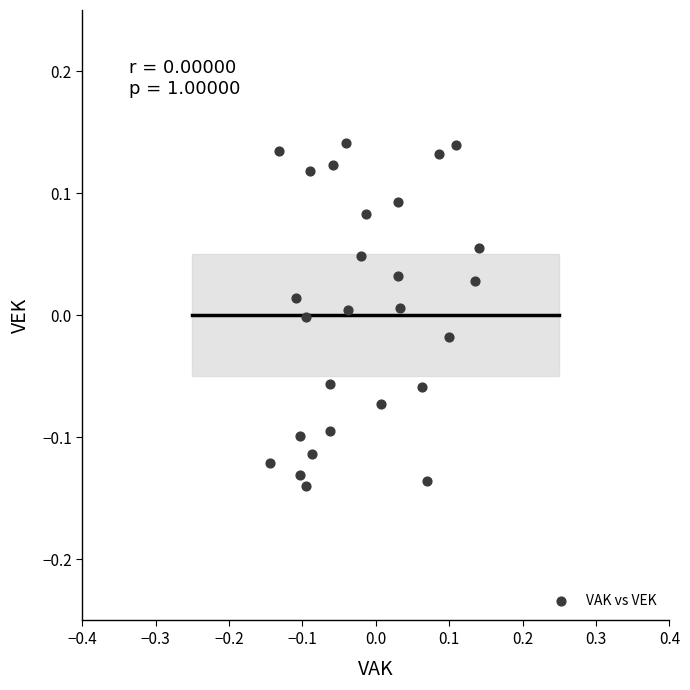

What is the range of Y values (max minus min)?

0.3